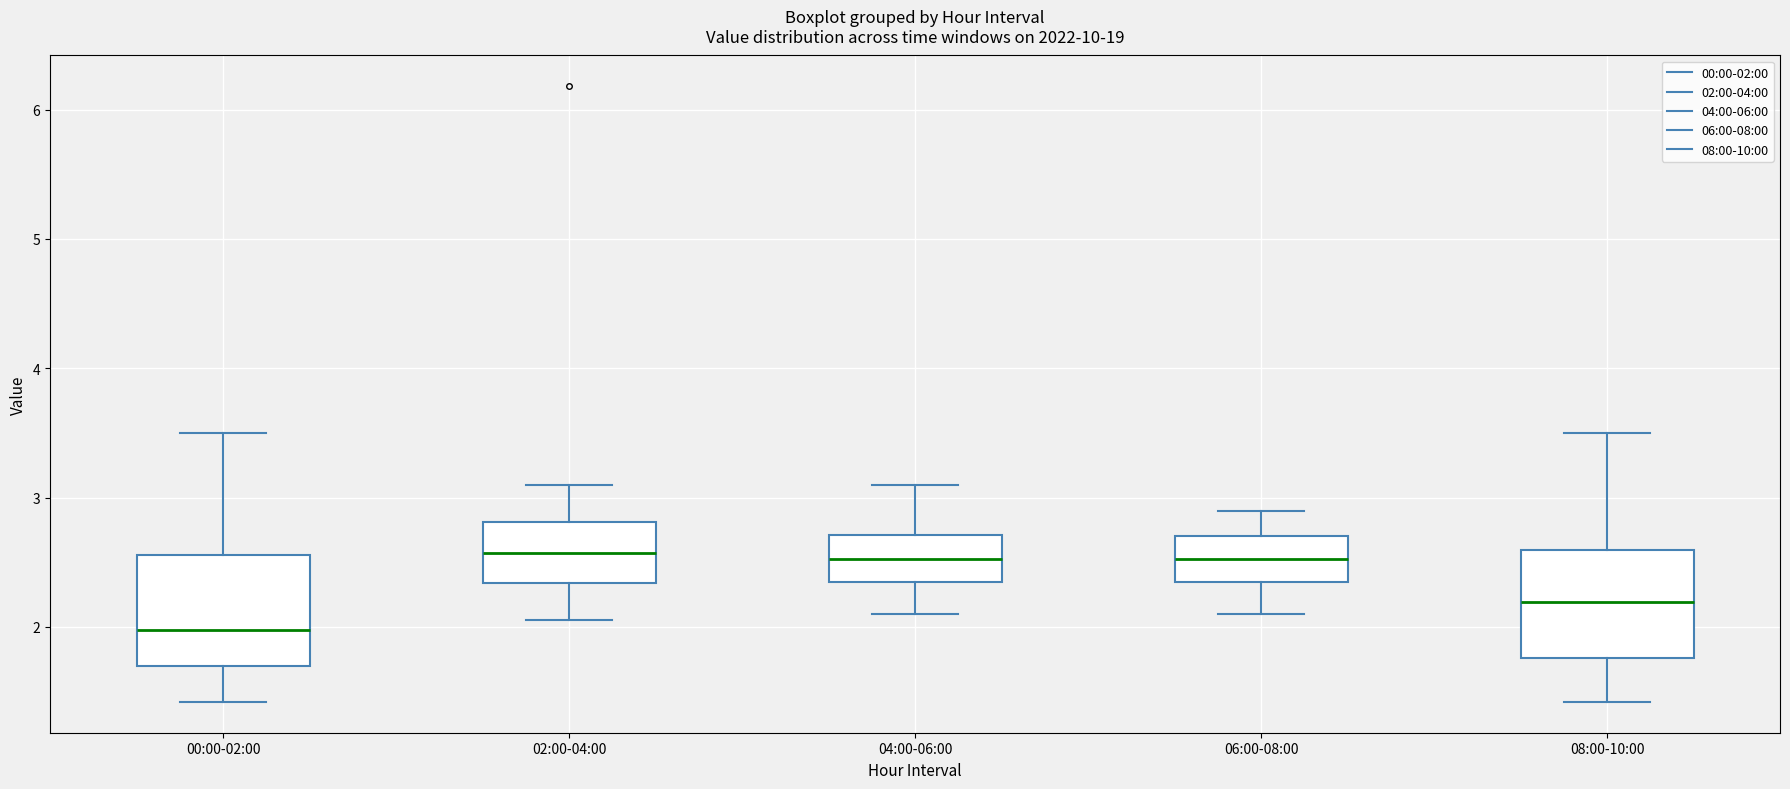

Reading left to right, transcribe this box plot: for each box, give where its median line is, the range the box spans, and where its two whiskers end, as read against the y-axis. The values are not printed on the chart, so give them approximately, as read against the axis.

00:00-02:00: median 2.0, box 1.7 to 2.6, whiskers 1.4 to 3.5
02:00-04:00: median 2.6, box 2.3 to 2.8, whiskers 2.1 to 3.1
04:00-06:00: median 2.5, box 2.4 to 2.7, whiskers 2.1 to 3.1
06:00-08:00: median 2.5, box 2.4 to 2.7, whiskers 2.1 to 2.9
08:00-10:00: median 2.2, box 1.8 to 2.6, whiskers 1.4 to 3.5